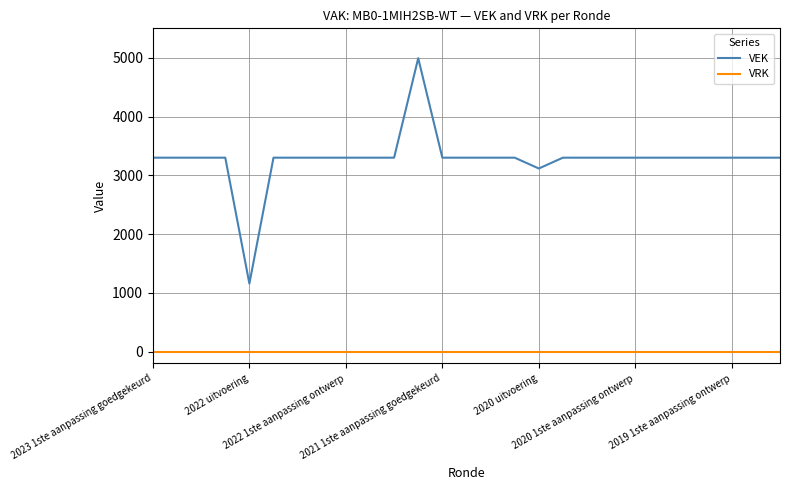

At how many categories does at least one series exceed 3724?

1